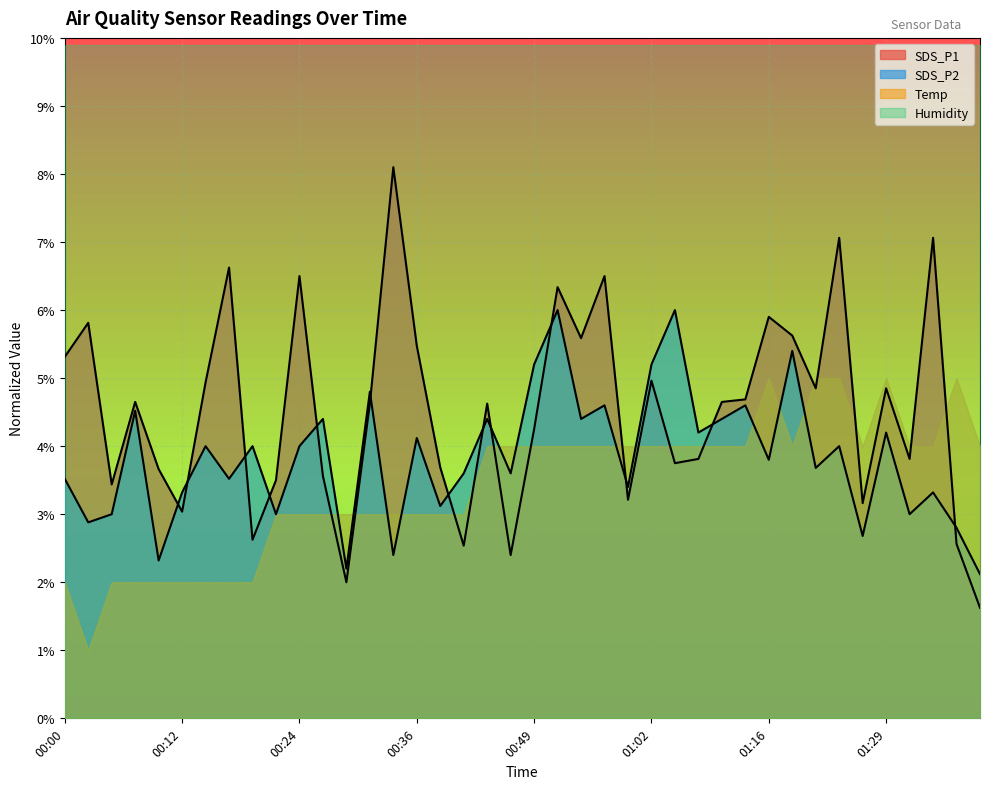

Rank the series at 01:00 from highest to lowest value.

SDS_P2, SDS_P1